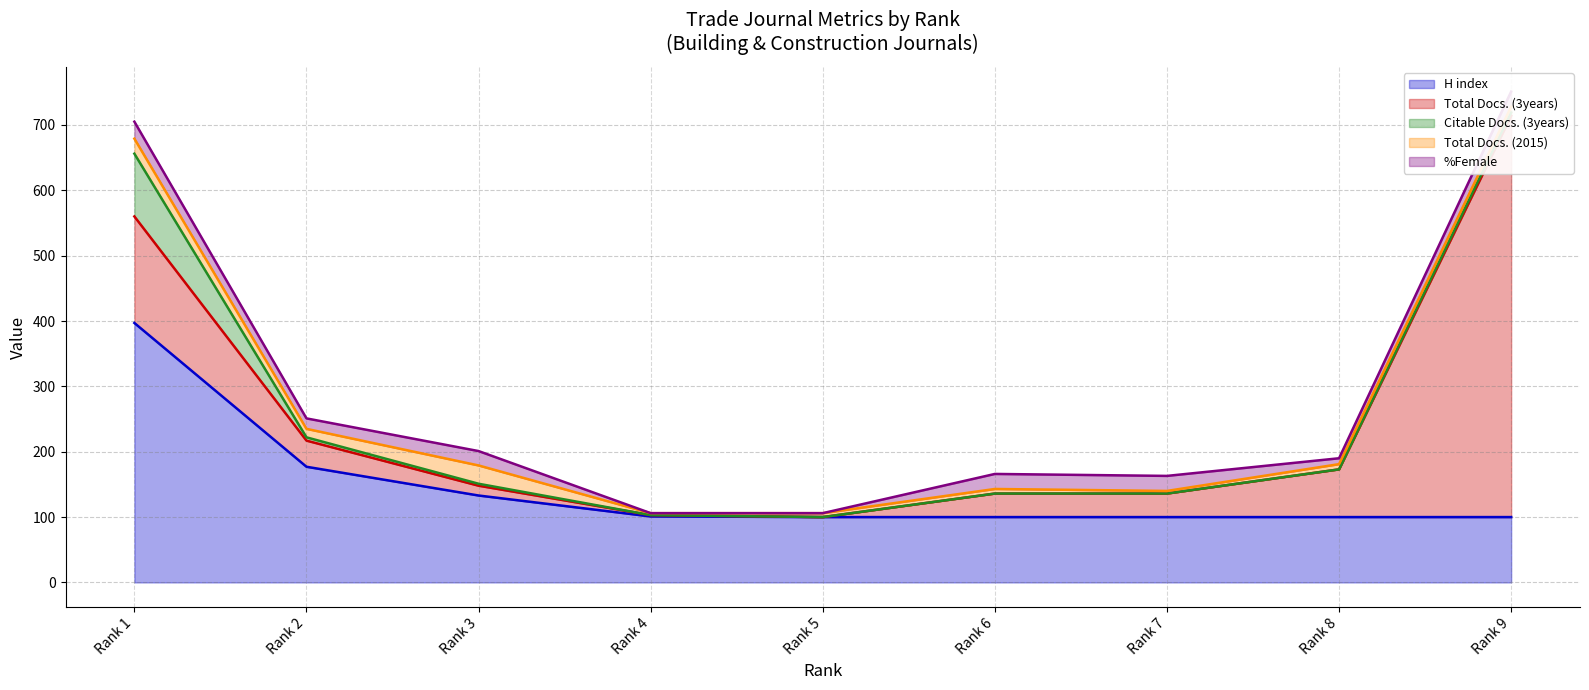

How many distinct data groups are displayed?

5